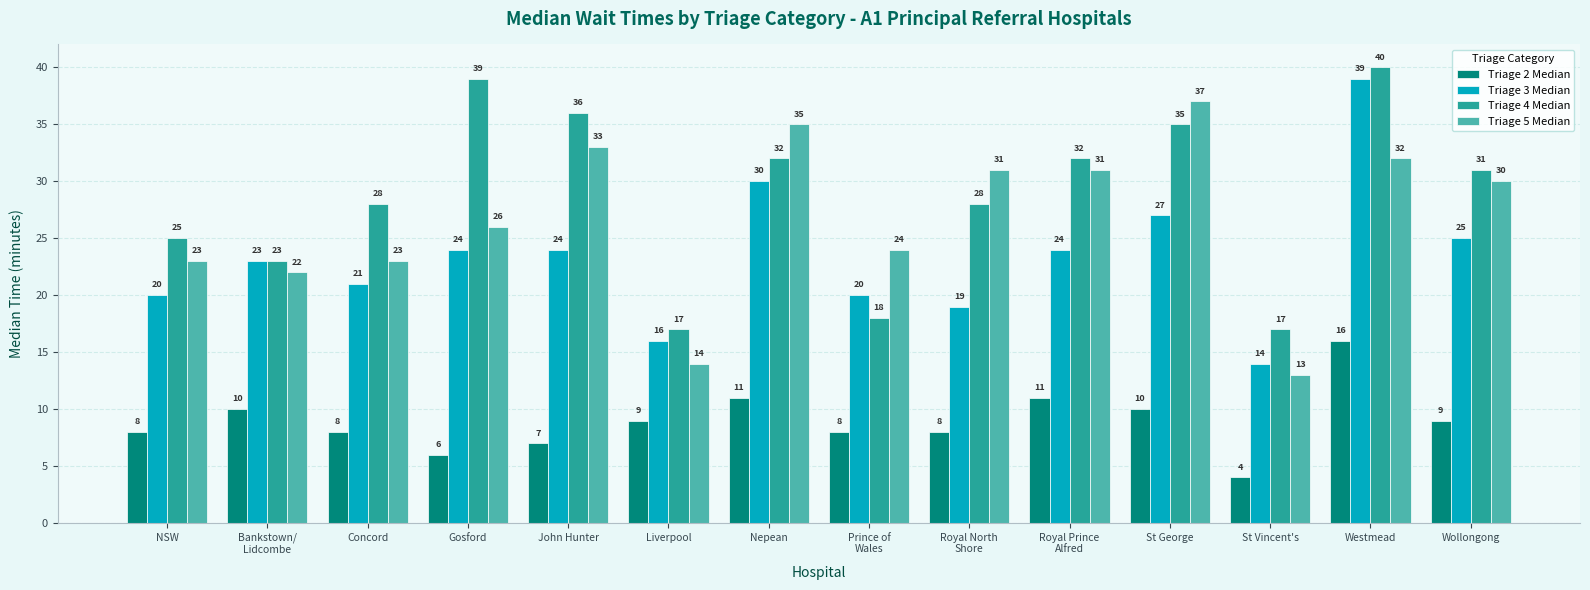

What is the difference between the maximum and minimum values in the Triage 2 Median series?

12